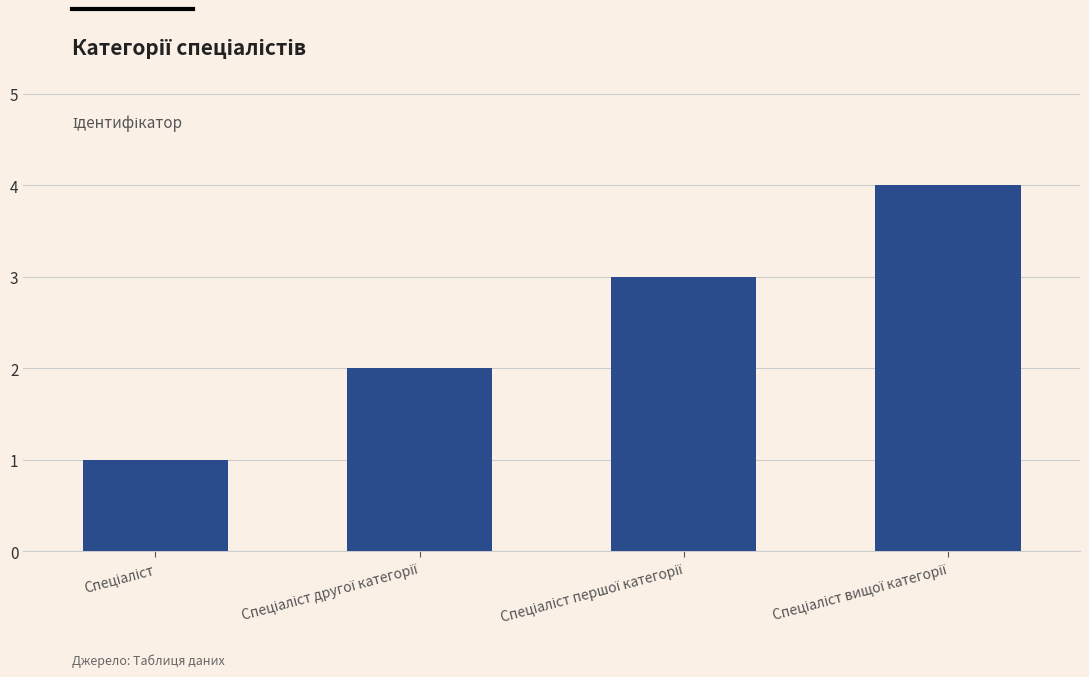

What is the difference between the maximum and minimum values?

3